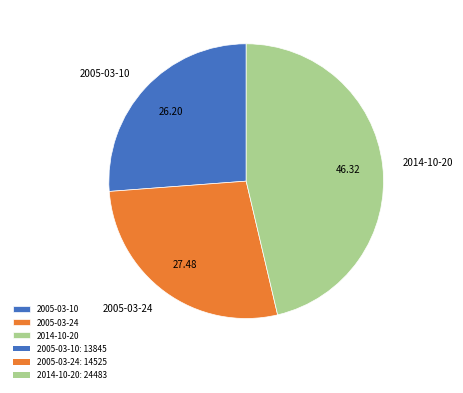

Is it true that 2005-03-10 is 38% of the pie?

False